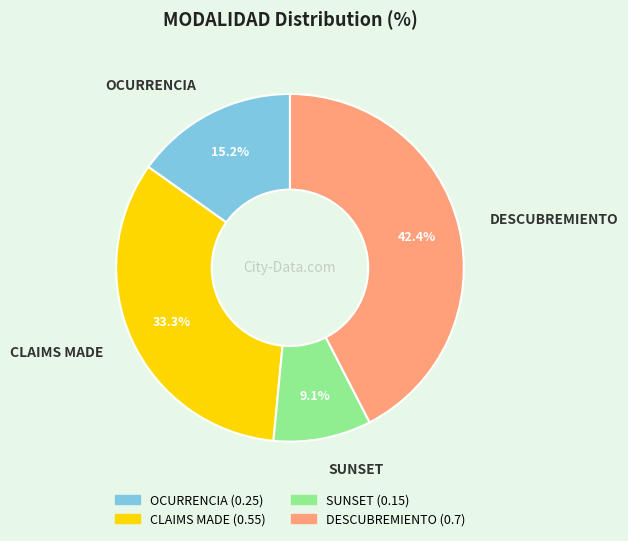

To the nearest percent, what portion does CLAIMS MADE represent?

33%